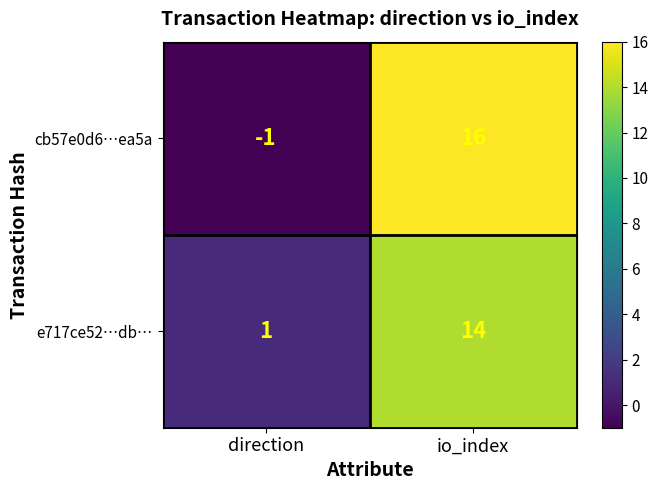

What is the difference between the e717ce52…db… values at direction and io_index?

13